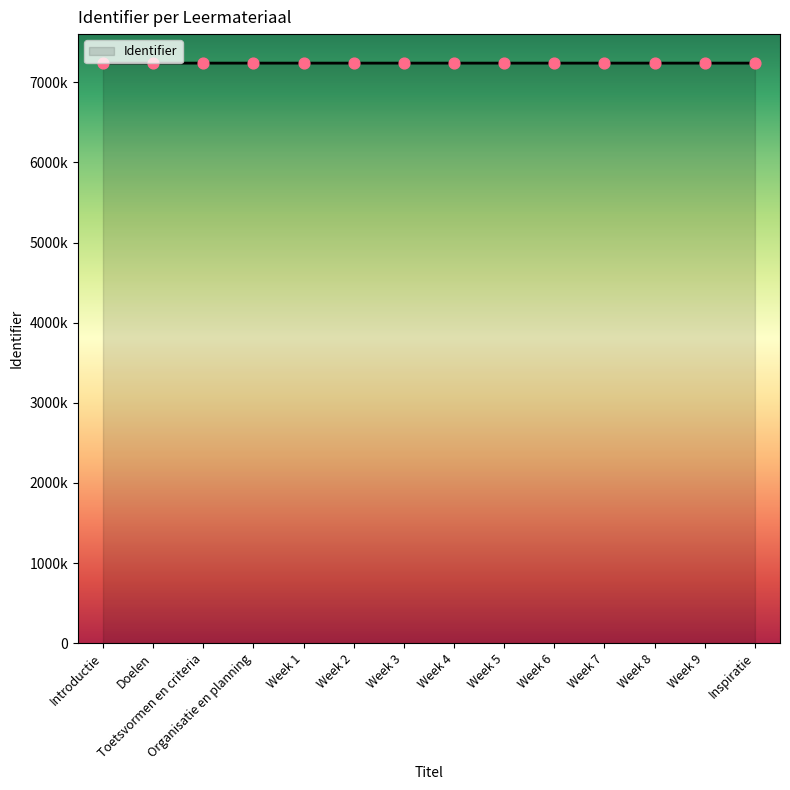

Which has a higher value, Toetsvormen en criteria or Week 9?

Week 9